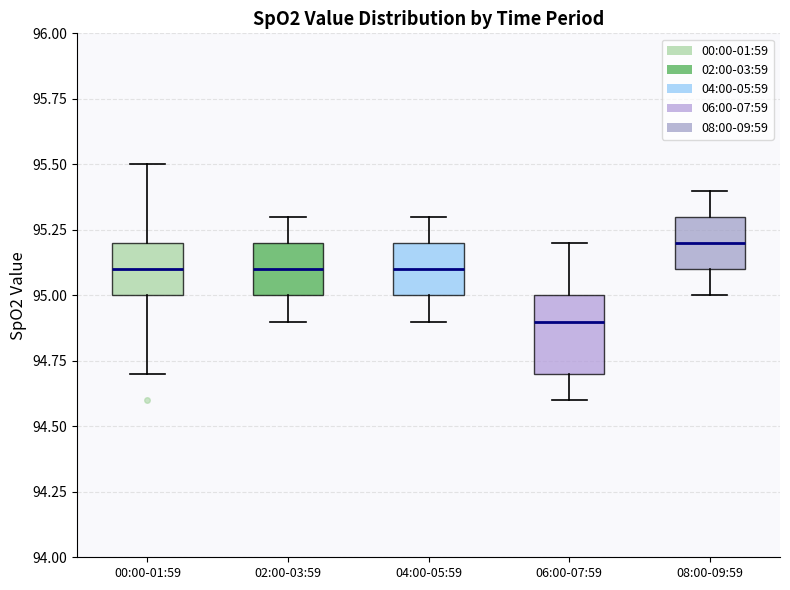

Where does the upper whisker of the box for 08:00-09:59 end on the y-axis? The values are not printed on the chart, so give them approximately, as read against the axis.

95.4